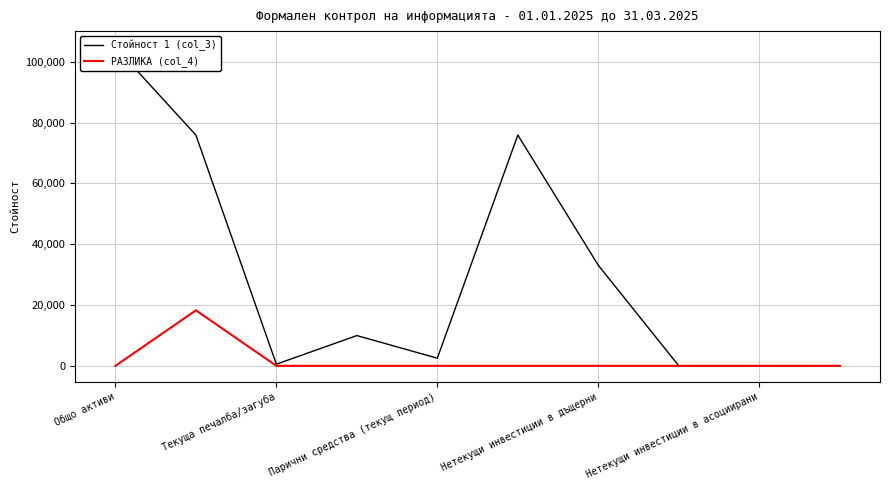

Is it true that Стойност 1 (col_3) equals 177939 at Общо активи?

False